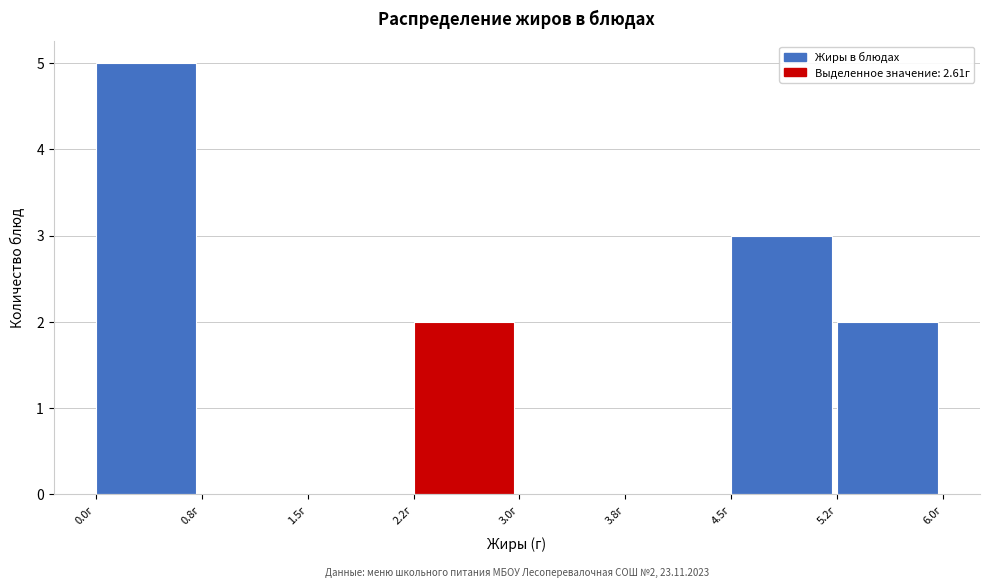

Over which range of the x-axis is the bar tallest?

0.00 to 0.75